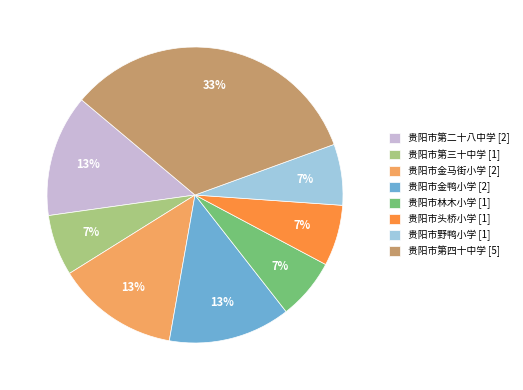

Is 贵阳市野鸭小学 [1] the majority of the pie?

No